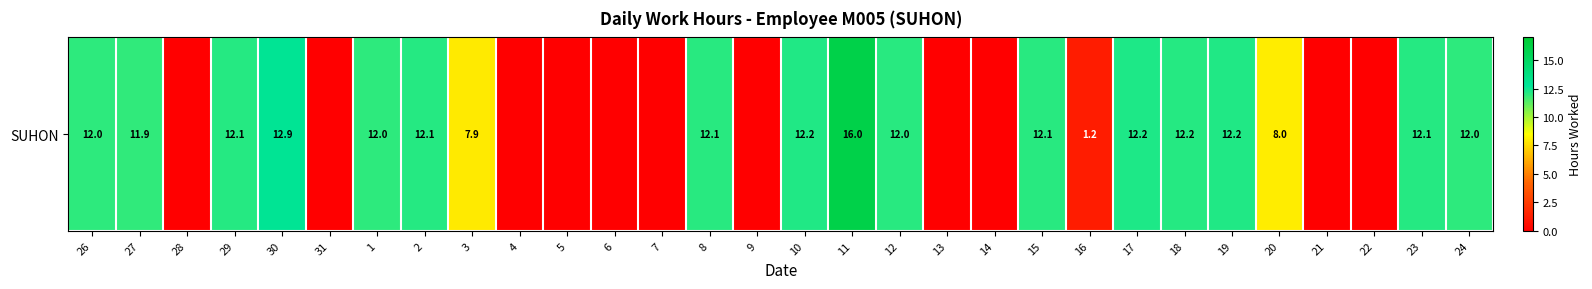

How many categories are shown in the chart?

30